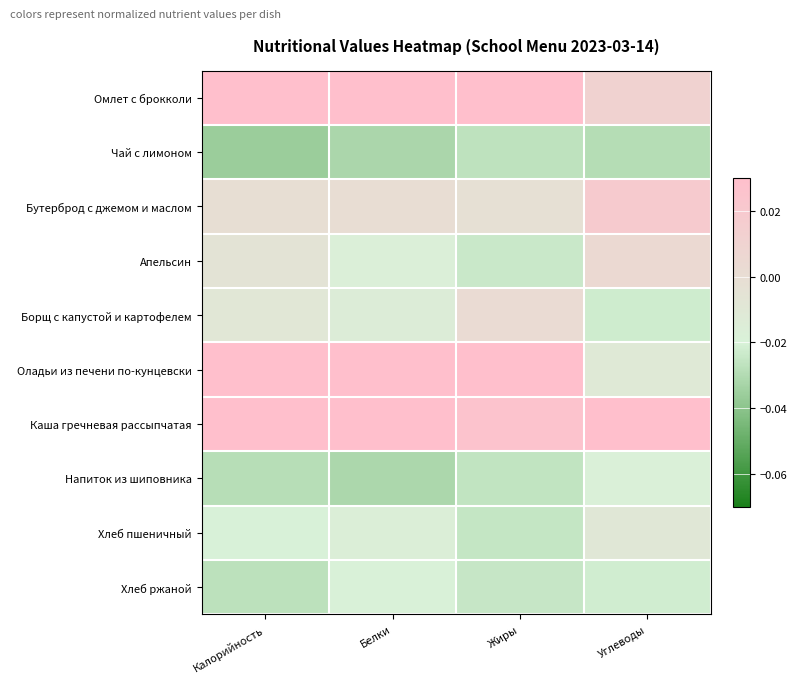

What is the spread (max minus min) of values at Калорийность?

0.1